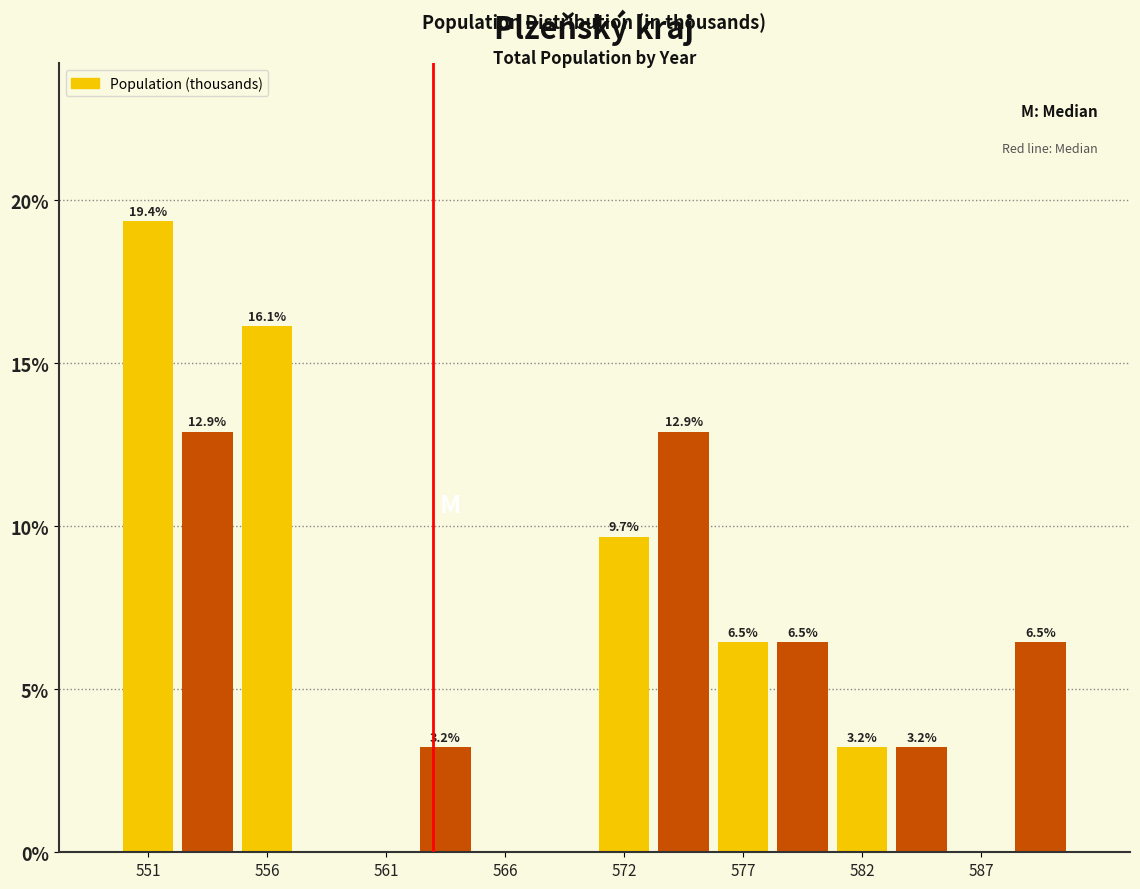

Around what value on the x-axis is the tallest bar? Give the approximate position of its centre, as read against the axis.

551